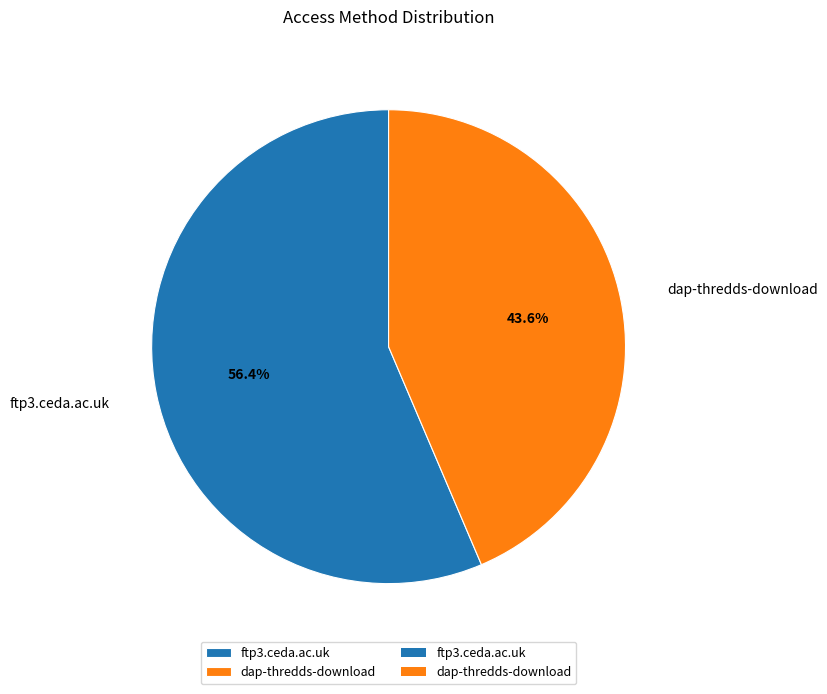

What is the largest slice in the pie chart?

ftp3.ceda.ac.uk